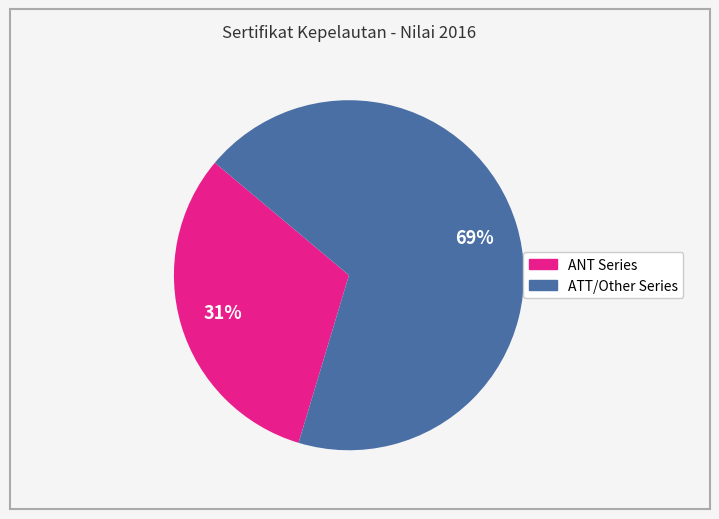

Count the number of slices in the pie.

2